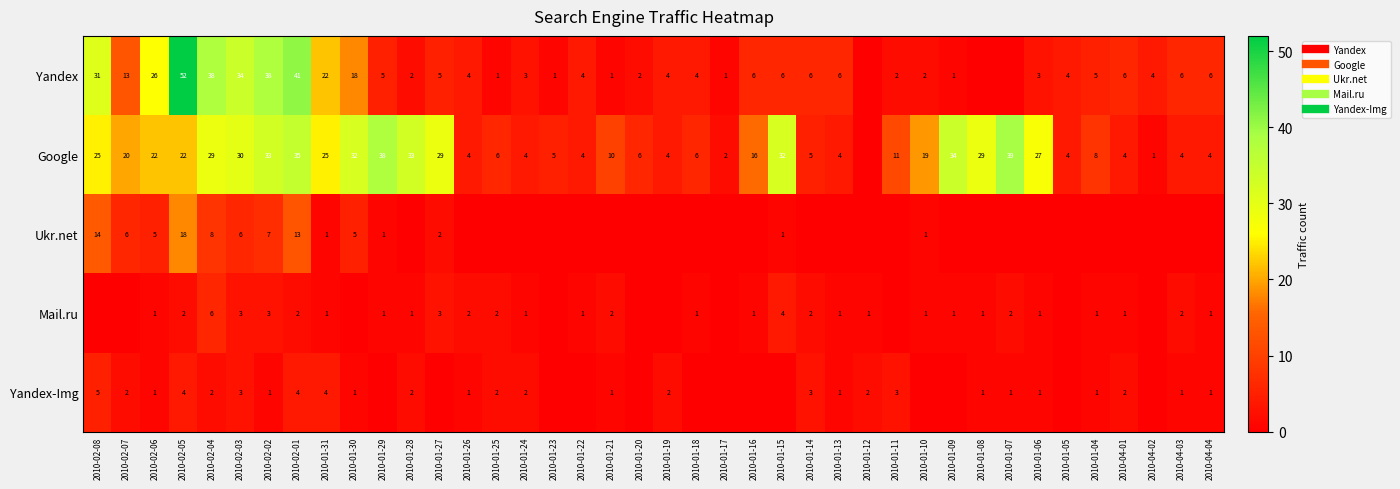

Which label corresponds to the smallest value in the chart?

2010-01-12